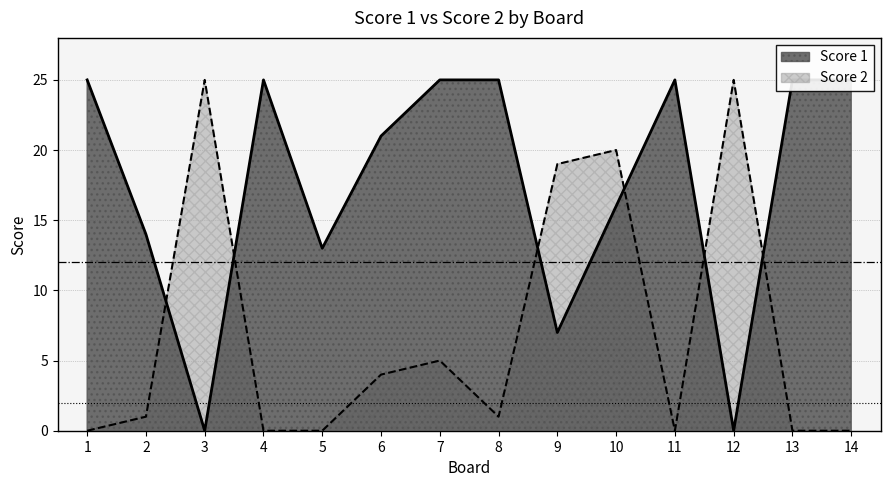

Which series ends up on top after the final intersection of Score 2 and Score 1?

Score 1